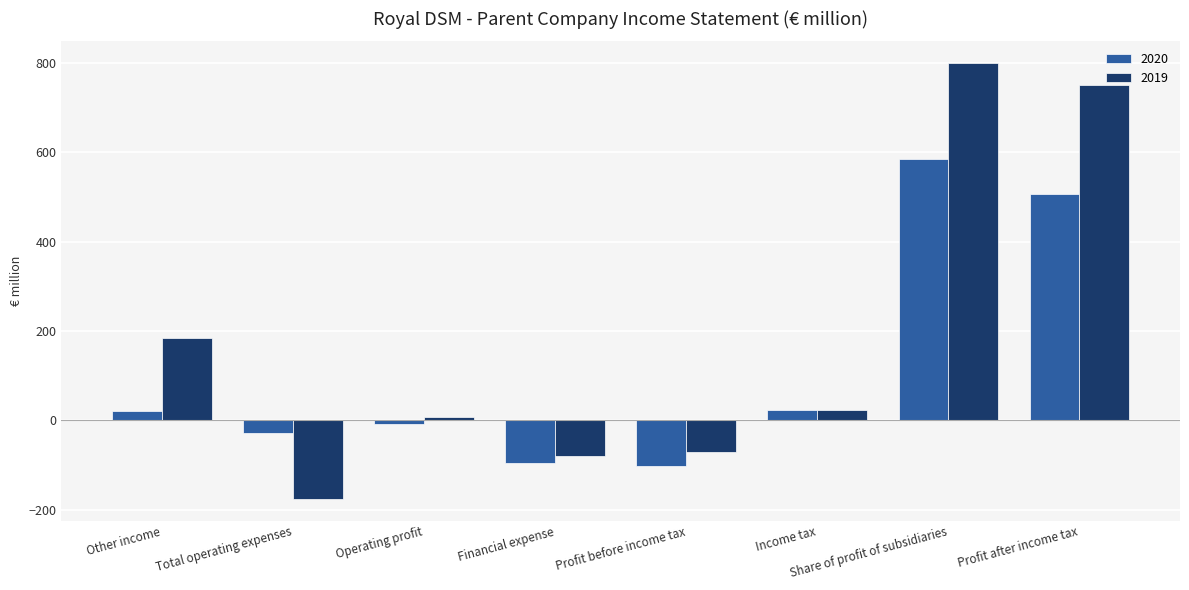

What position from the right is Other income?

8